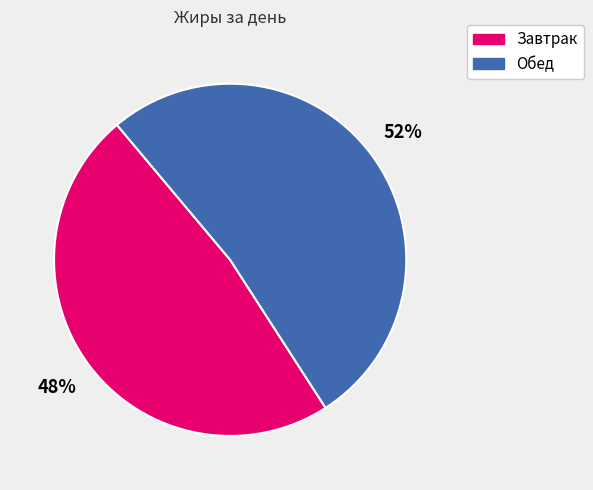

Combined, do Обед and Завтрак account for over 50%?

Yes